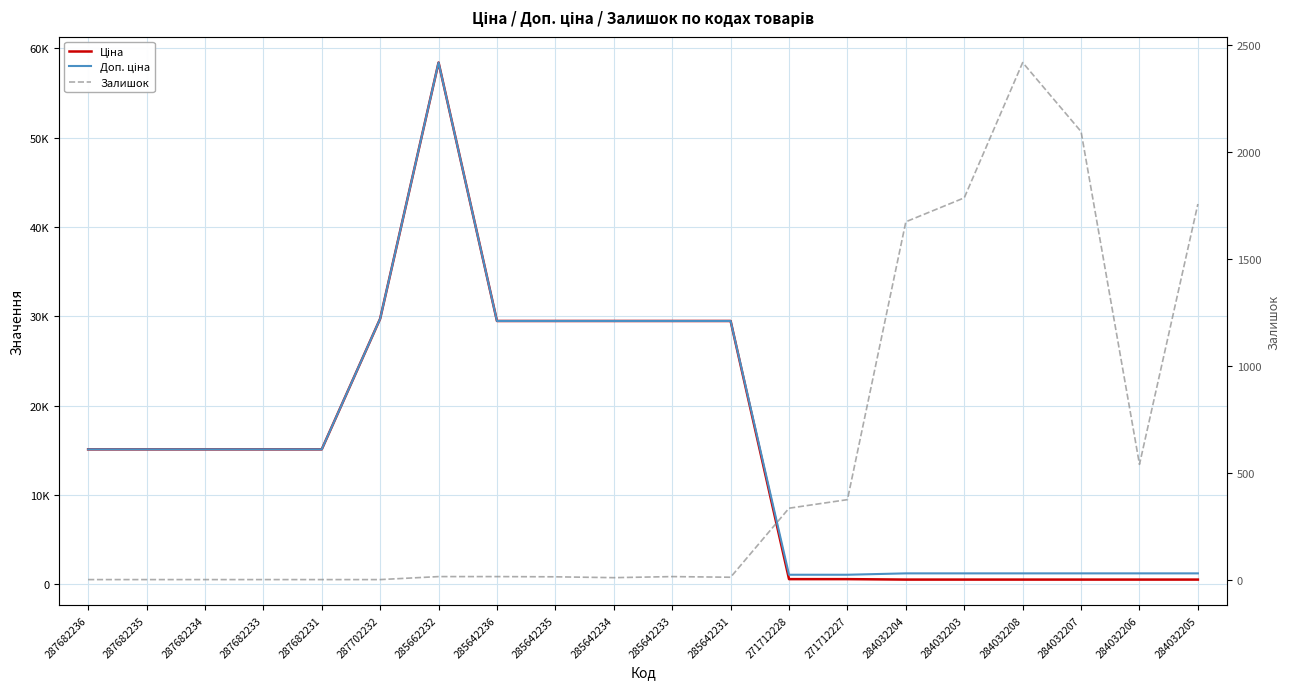

True or false: Залишок and Ціна cross at least once.

True